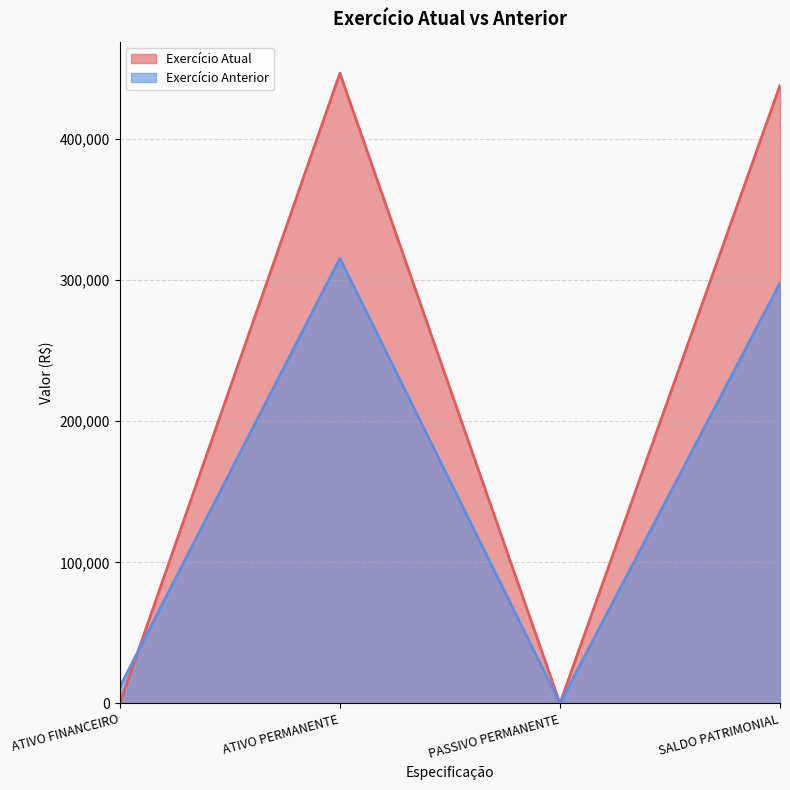

Reading left to right, list all the values displayed in this chart.

Exercício Atual: ATIVO FINANCEIRO=0.0	ATIVO PERMANENTE=446703.8	PASSIVO PERMANENTE=0.0	SALDO PATRIMONIAL=438055.9
Exercício Anterior: ATIVO FINANCEIRO=11731.3	ATIVO PERMANENTE=315412.8	PASSIVO PERMANENTE=0.0	SALDO PATRIMONIAL=297939.8